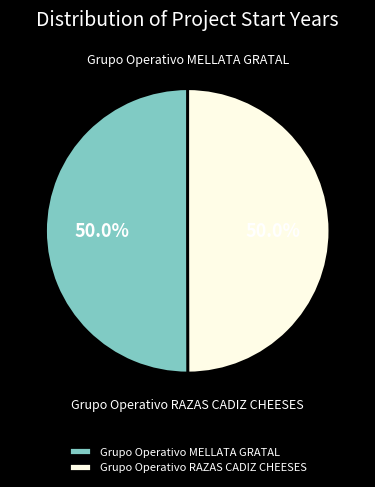

Approximately how many times larger is the value at Grupo Operativo MELLATA GRATAL compared to Grupo Operativo RAZAS CADIZ CHEESES?

1.0